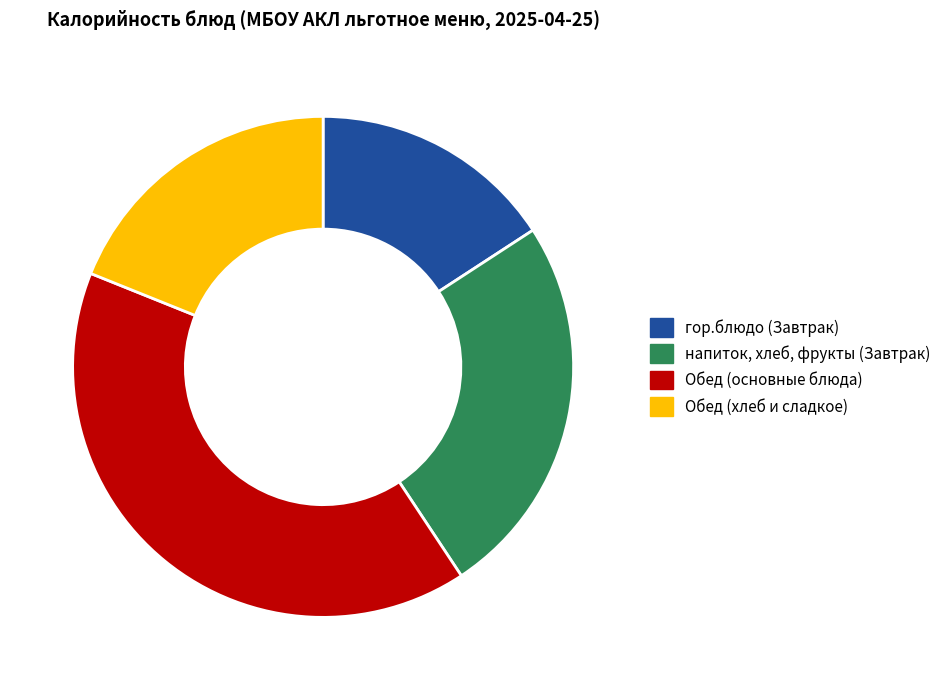

Does any single category account for the majority?

No